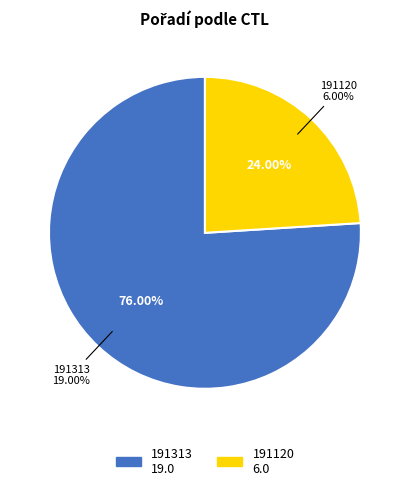

True or false: 191120 accounts for 24% of the total.

True